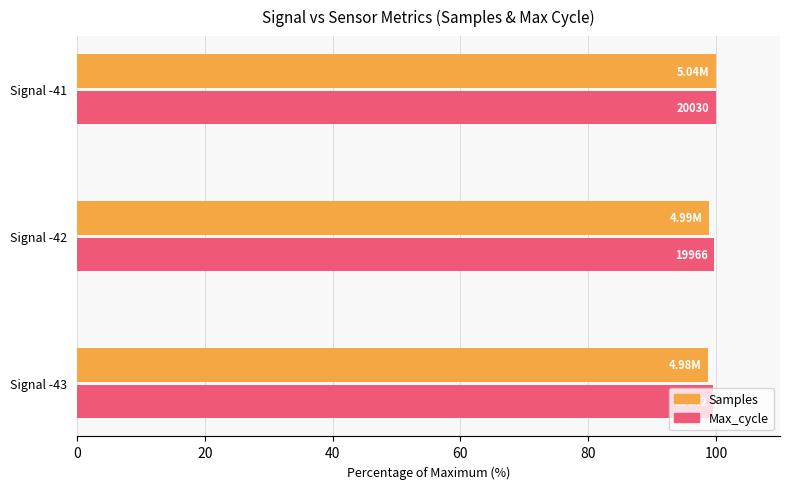

What is the average value of the Max_cycle series?

99.7